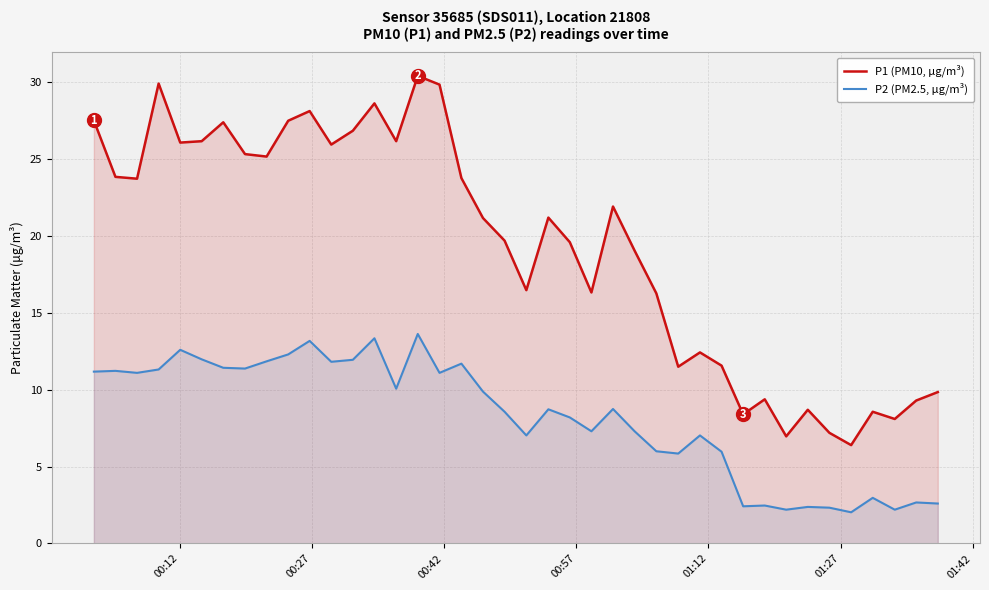

How many lines are shown in the chart?

2